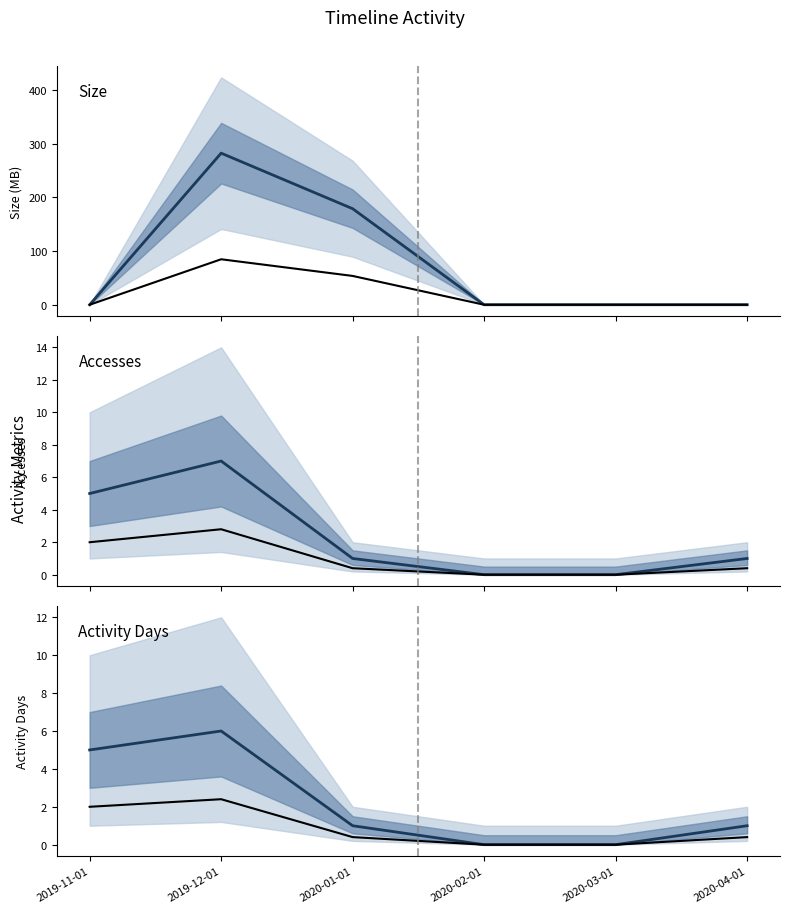

How many lines are shown in the chart?

3